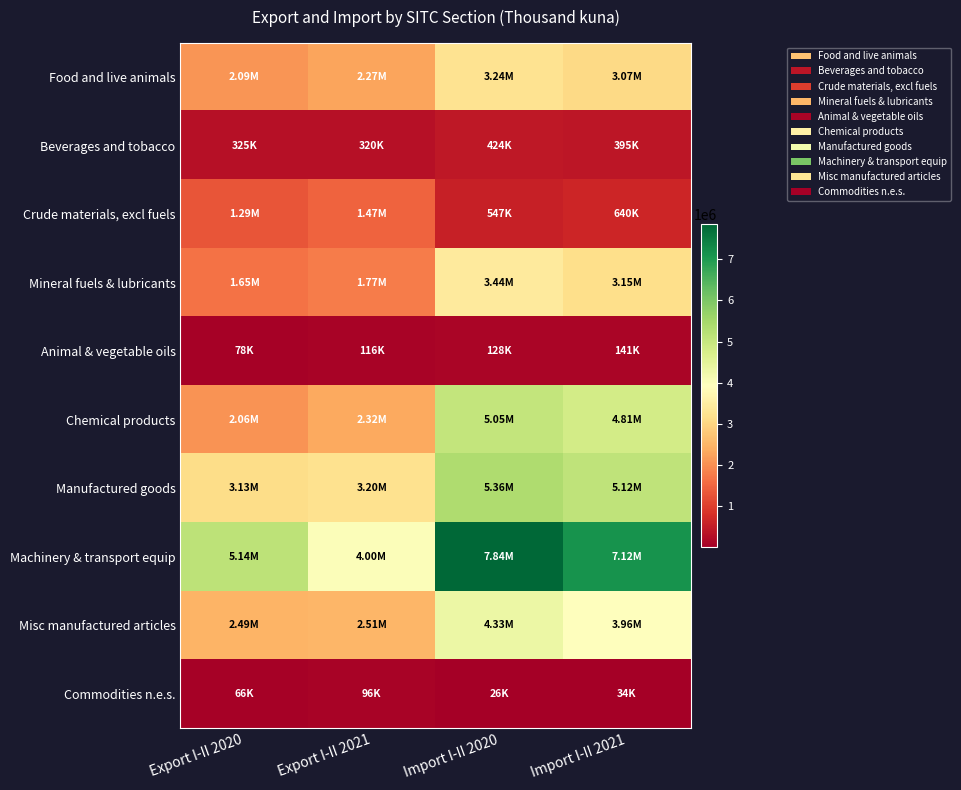

At how many categories does at least one series exceed 1999135?

4